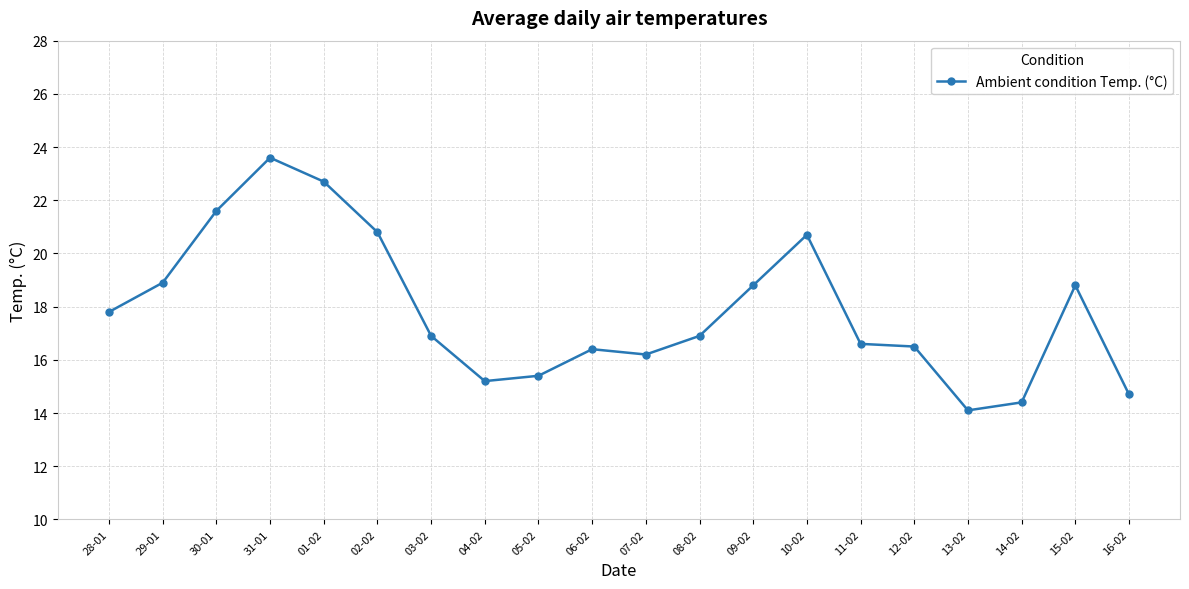

How many data points are less than 16?

5